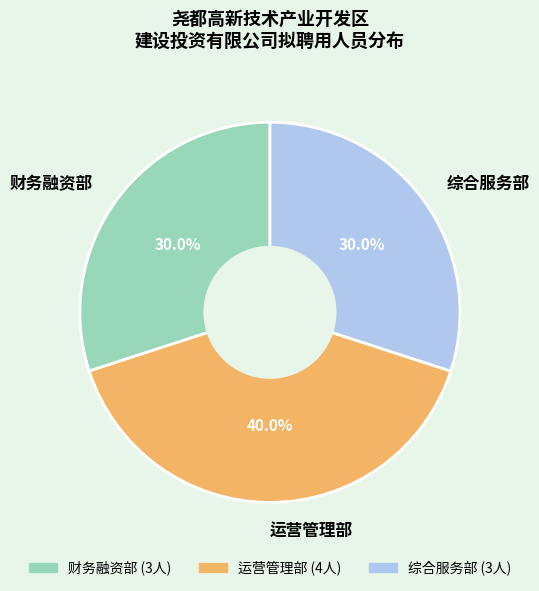

How much of the chart is everything except 财务融资部?

70.0%